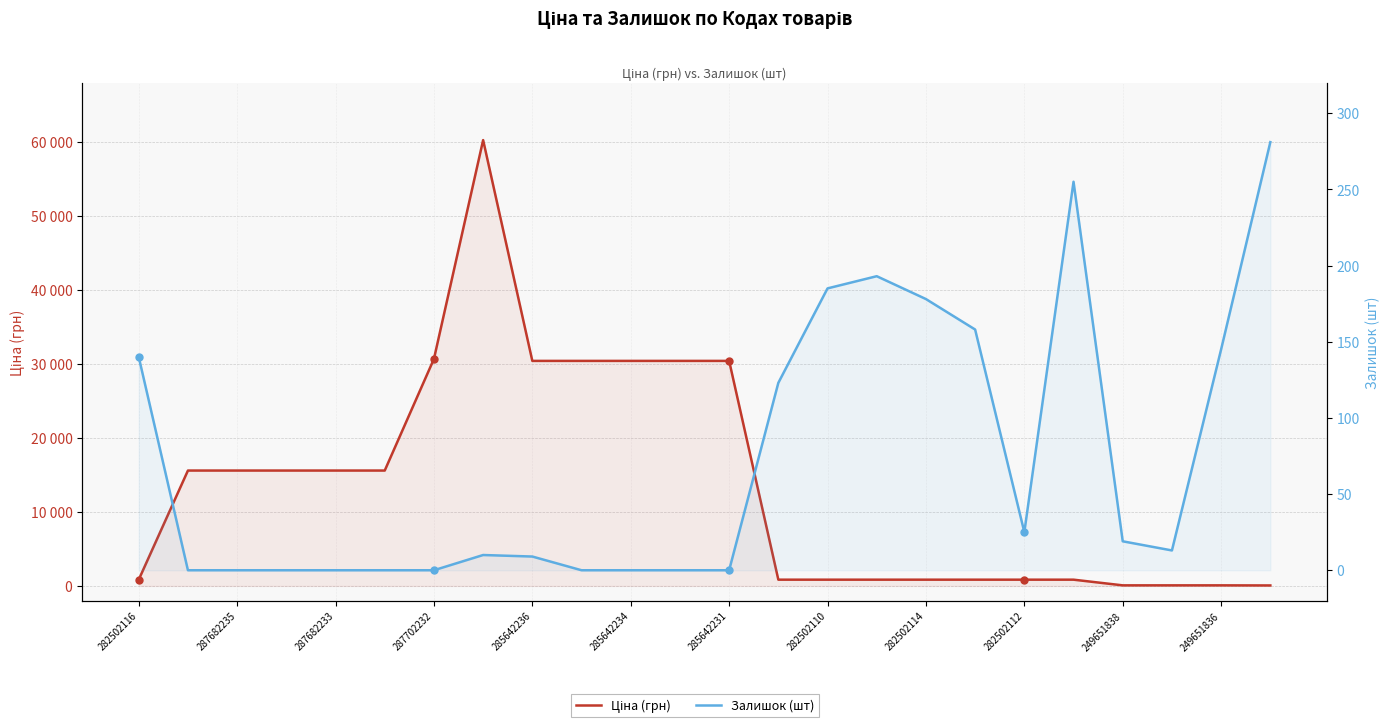

At which label does Залишок (шт) first exceed 13?

282502116